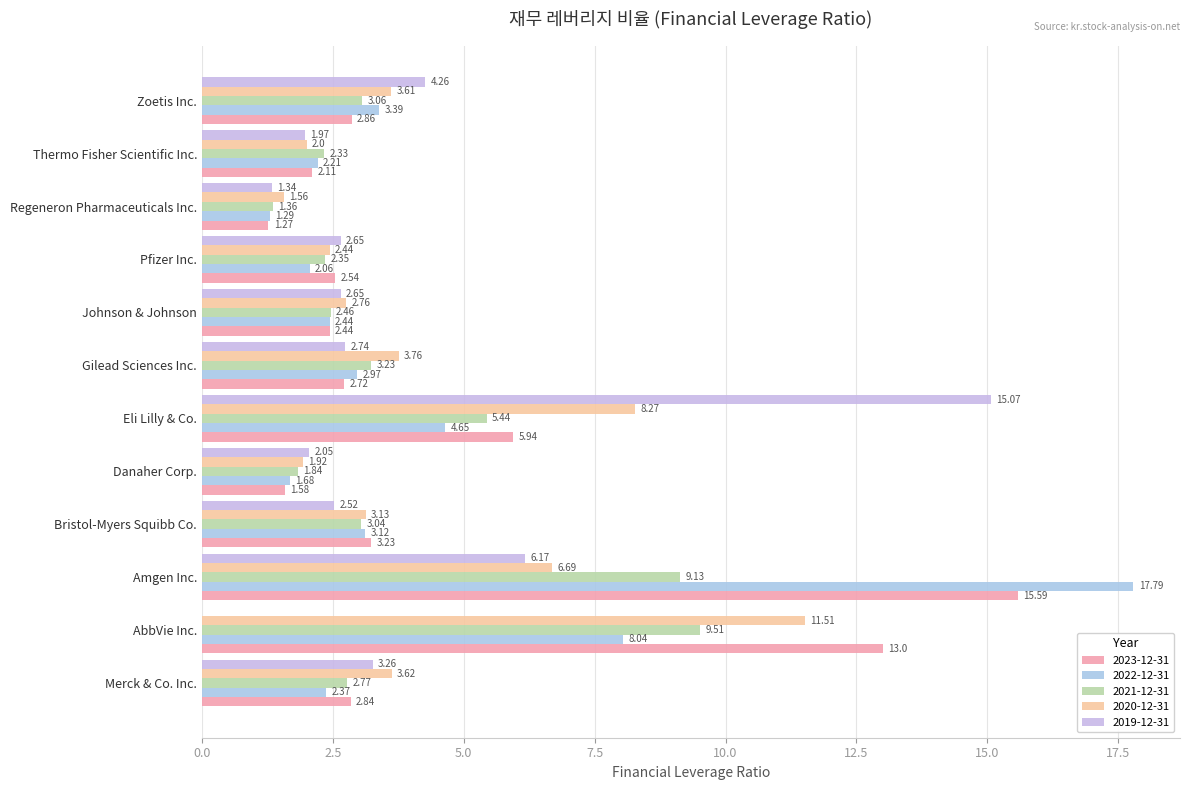

How many data points does each series have?

12